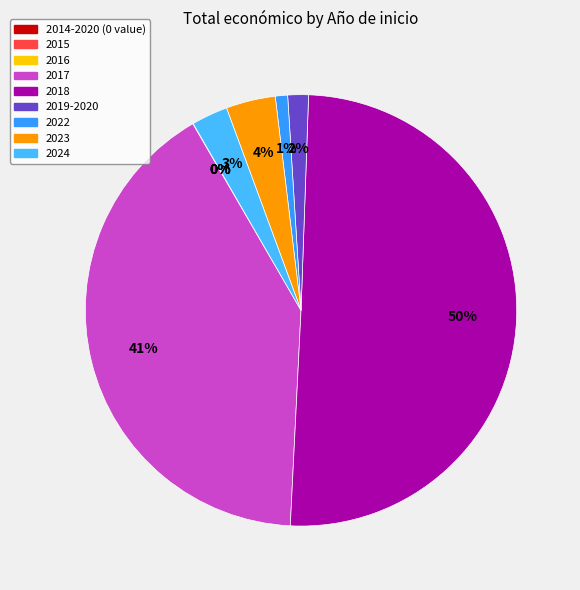

Does any single category account for the majority?

Yes